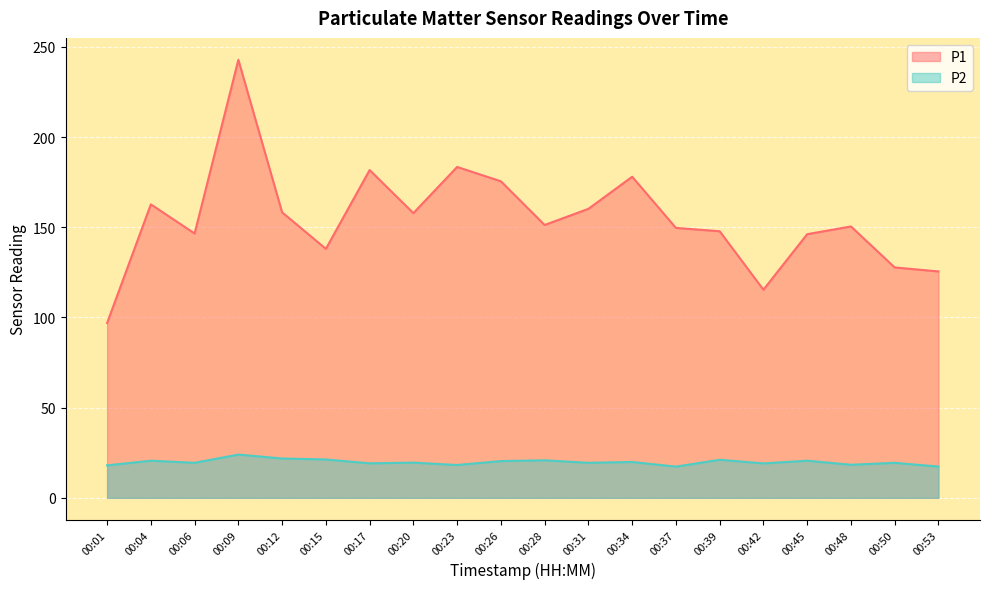

True or false: P2 and P1 cross at least once.

False